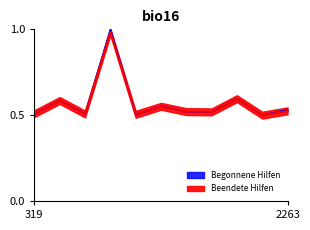

True or false: Begonnene Hilfen has a value of 0.9 at 364.

False